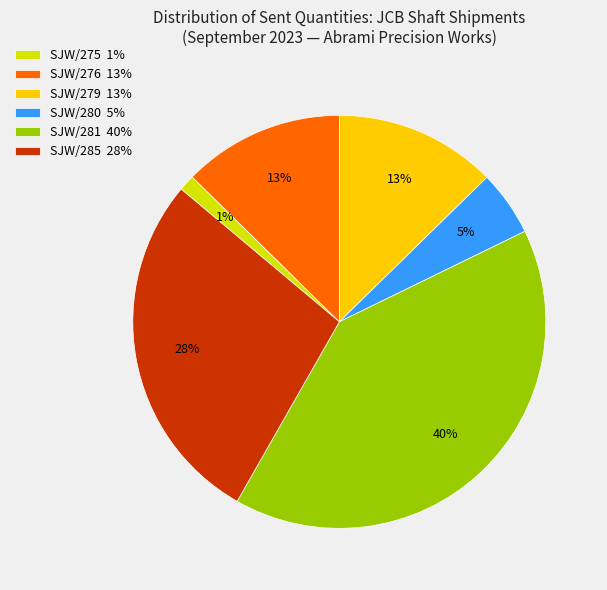

Count the number of slices in the pie.

6